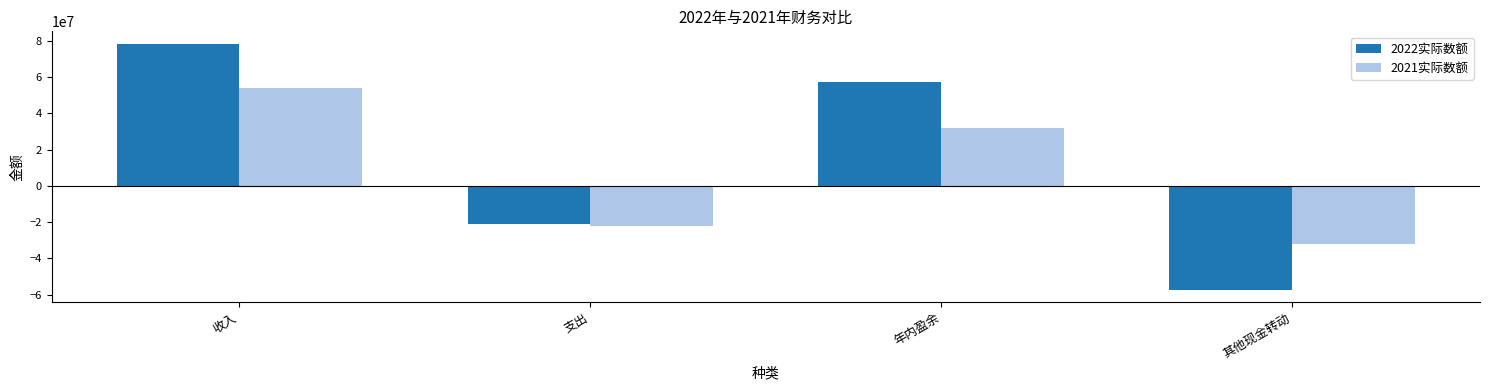

Is the value of 2022实际数额 at 年内盈余 greater than the value of 2021实际数额 at 年内盈余?

Yes